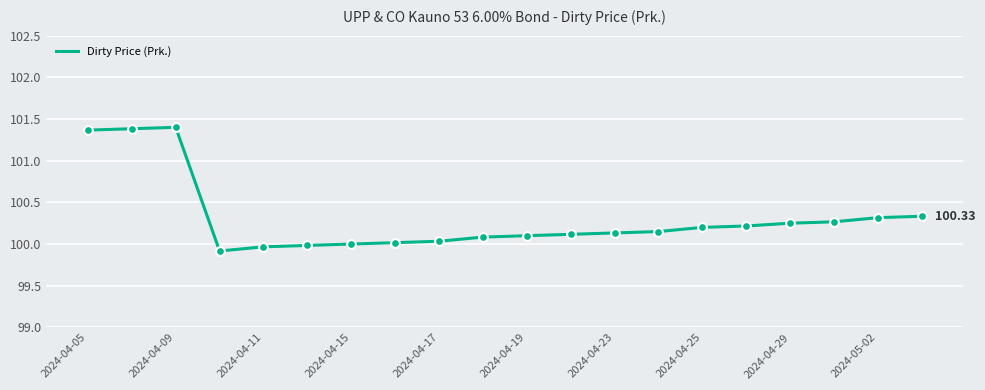

What is the difference between the maximum and minimum values?

1.5